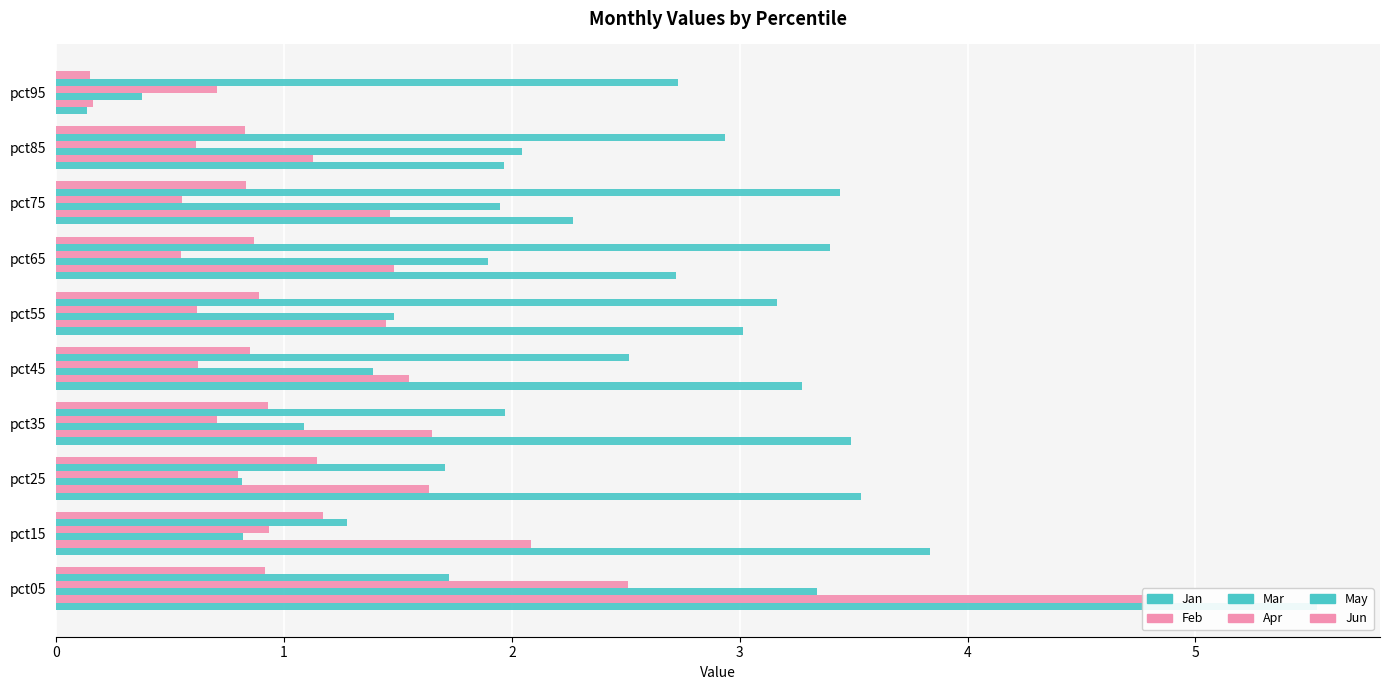

What is the average value of the Jun series?

0.9